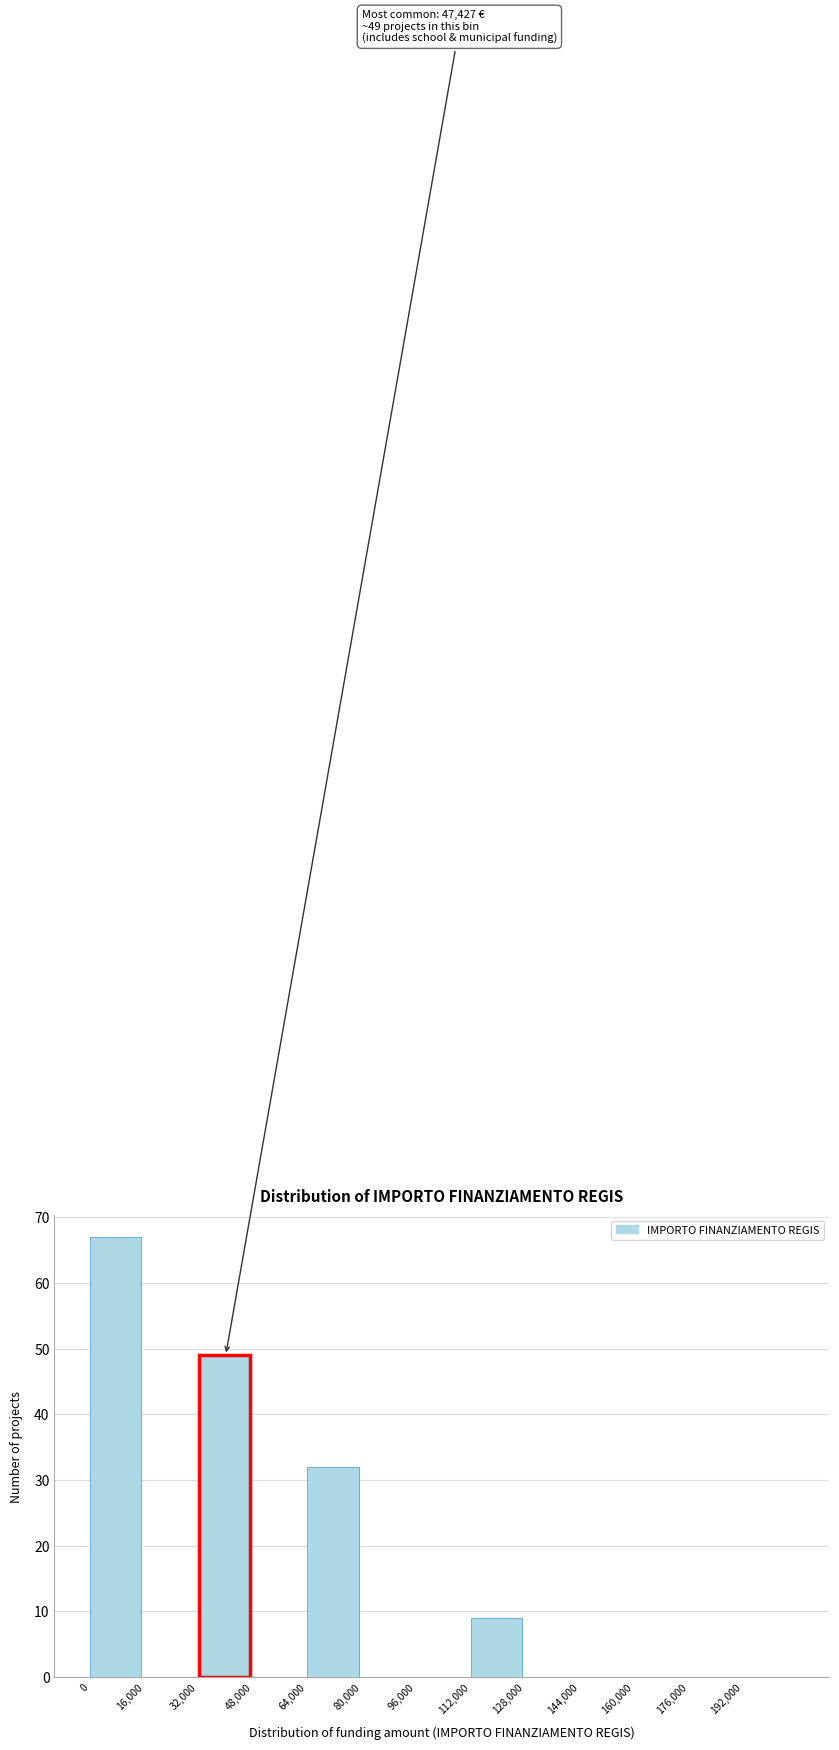

Which range on the x-axis has the tallest bar?

0 to 16000